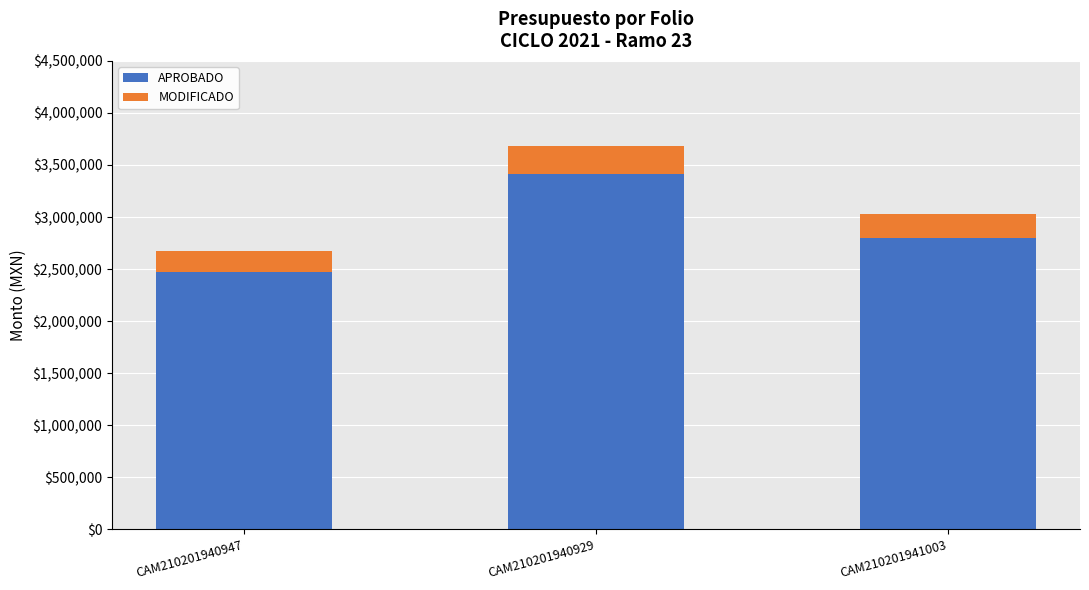

List the labels in order of APROBADO value, smallest first.

CAM210201940947, CAM210201941003, CAM210201940929